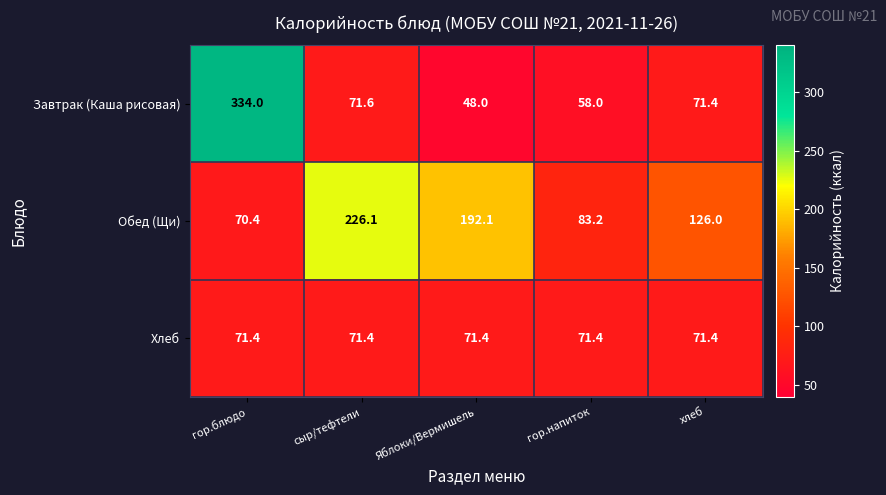

At which category is the sum across all series the highest?

гор.блюдо